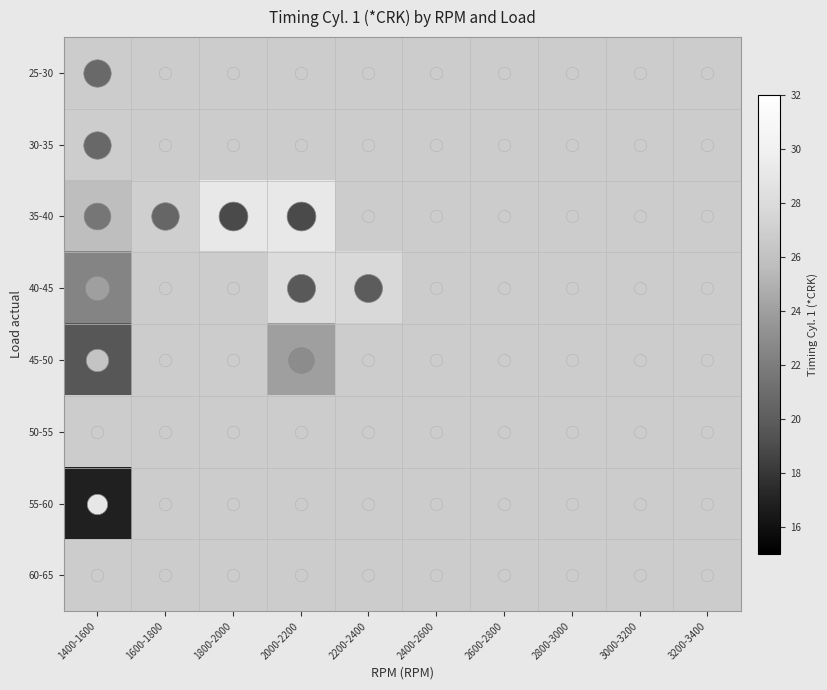

Which category has the lowest value across all series?

1400-1600